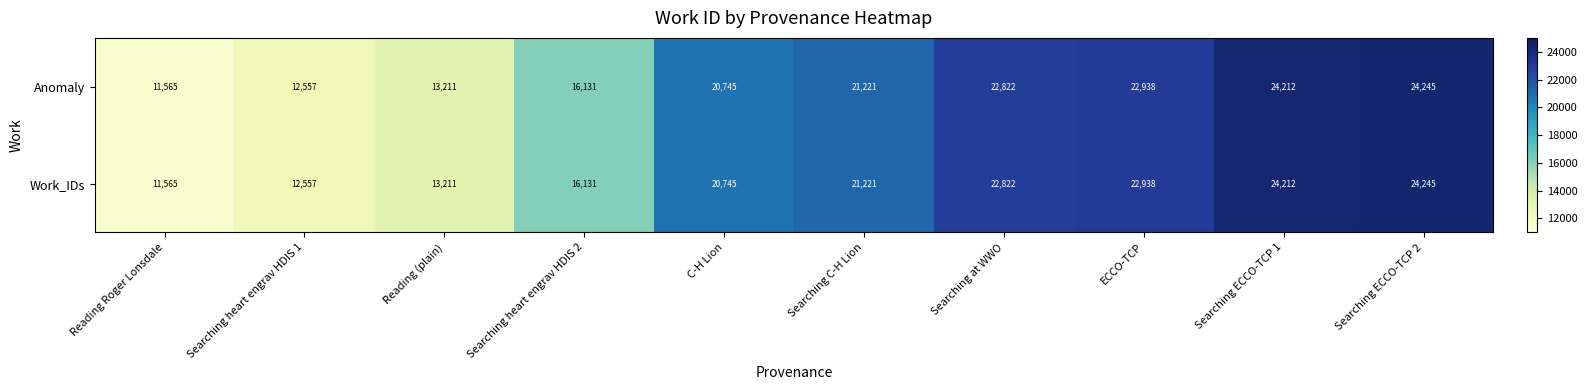

What is the lowest value of the Anomaly series?

11565